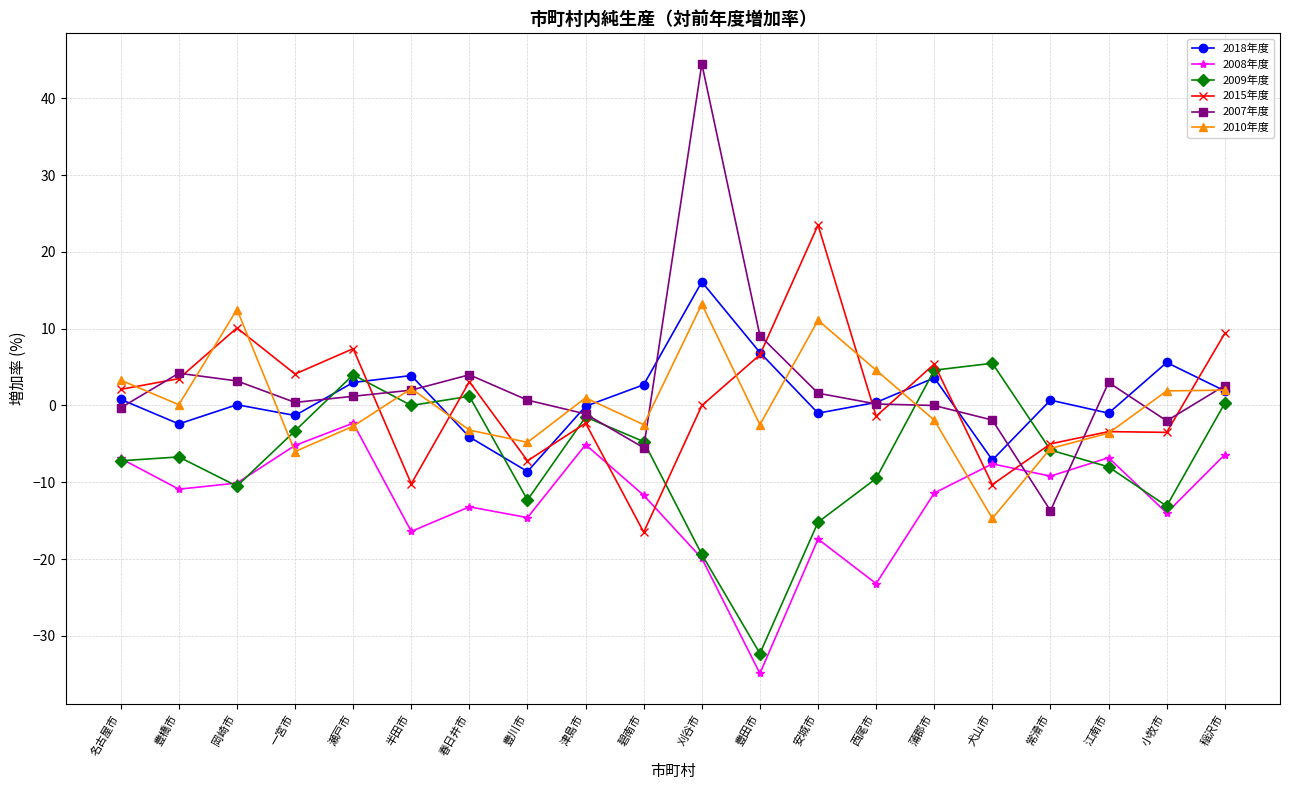

What is the sum of all 2009年度 values?

-133.9